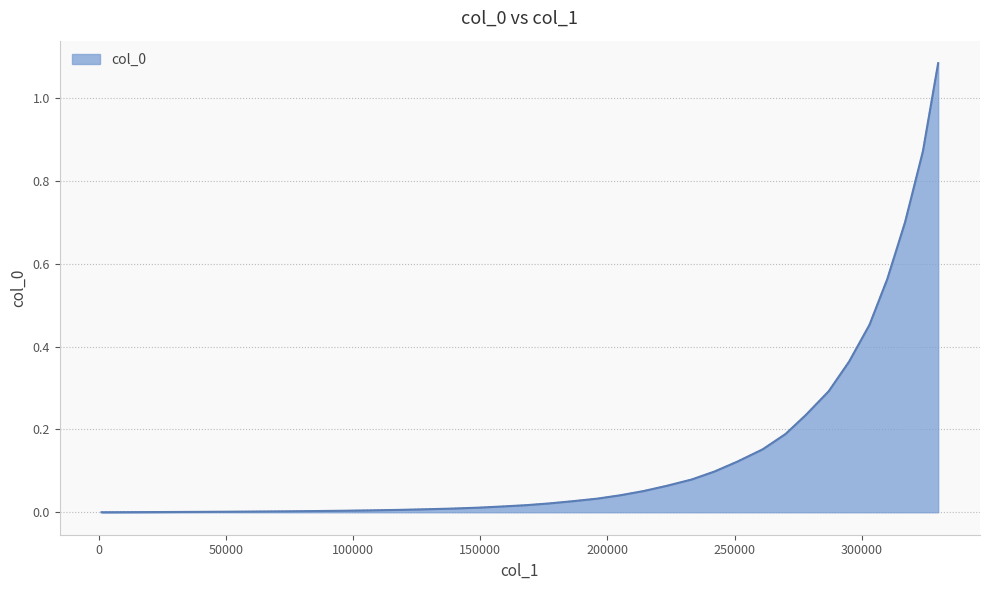

How many series are shown in this chart?

1